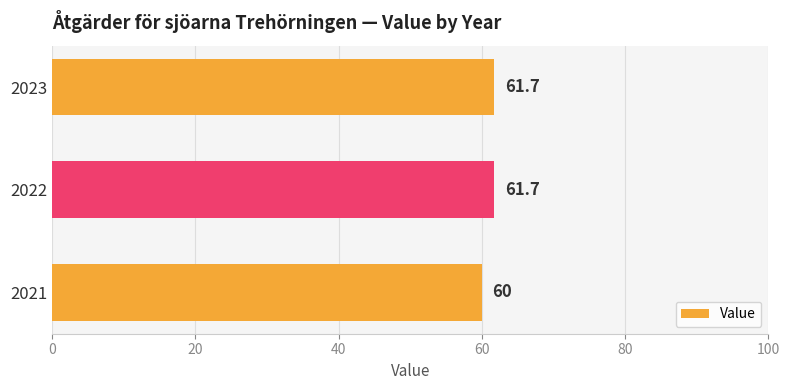

The value at 2021 is 60.0. True or false?

True